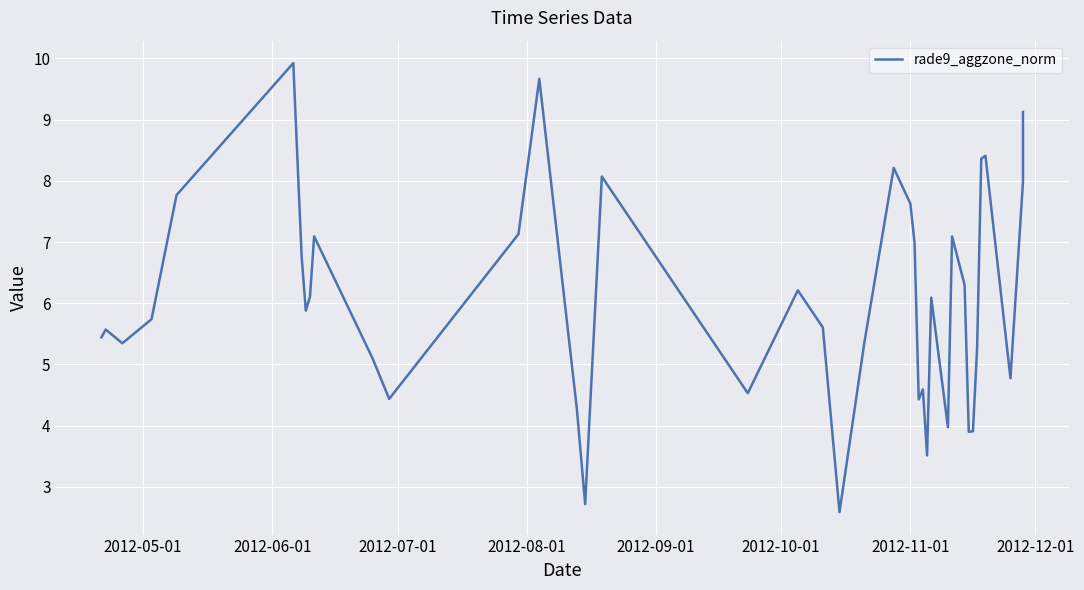

How many lines are shown in the chart?

1